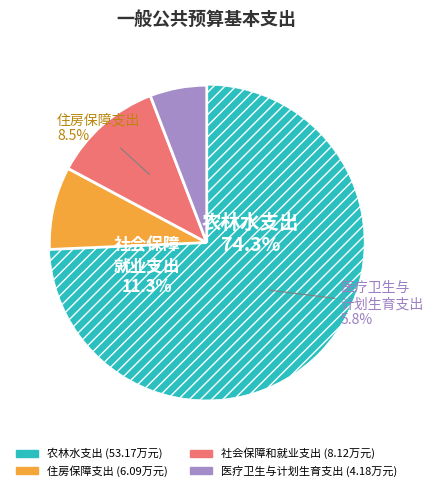

What percentage is the 社会保障和就业支出 slice, to the nearest percent?

11%